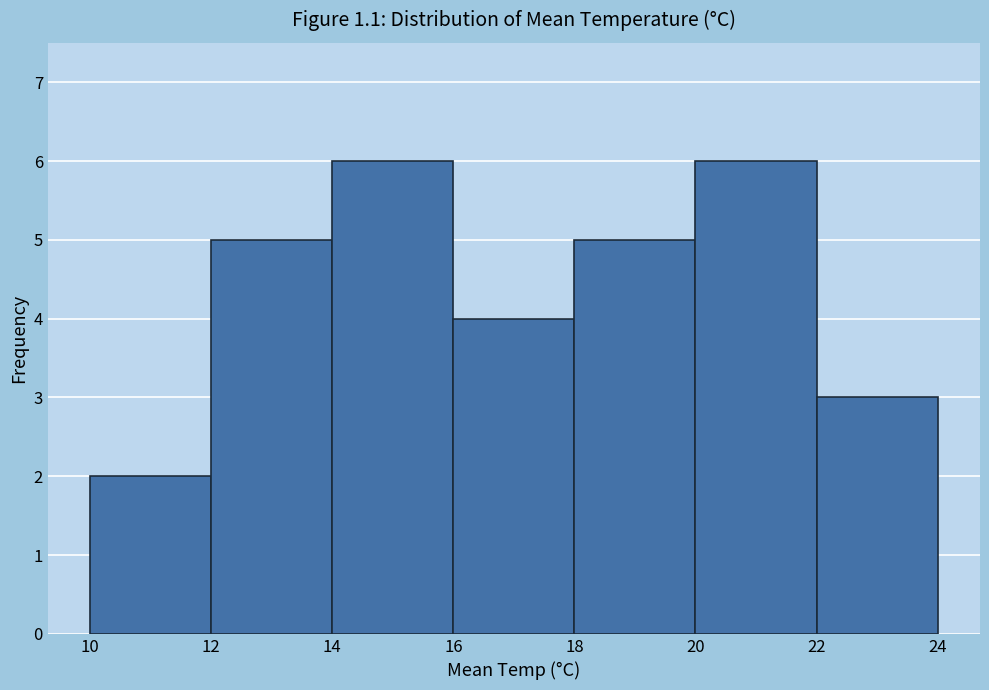

Reading left to right, list every bar in this chart as the range it spans on the x-axis followed by its height. The values are not printed on the chart, so give them approximately, as read against the axis.

10 to 12: 2
12 to 14: 5
14 to 16: 6
16 to 18: 4
18 to 20: 5
20 to 22: 6
22 to 24: 3